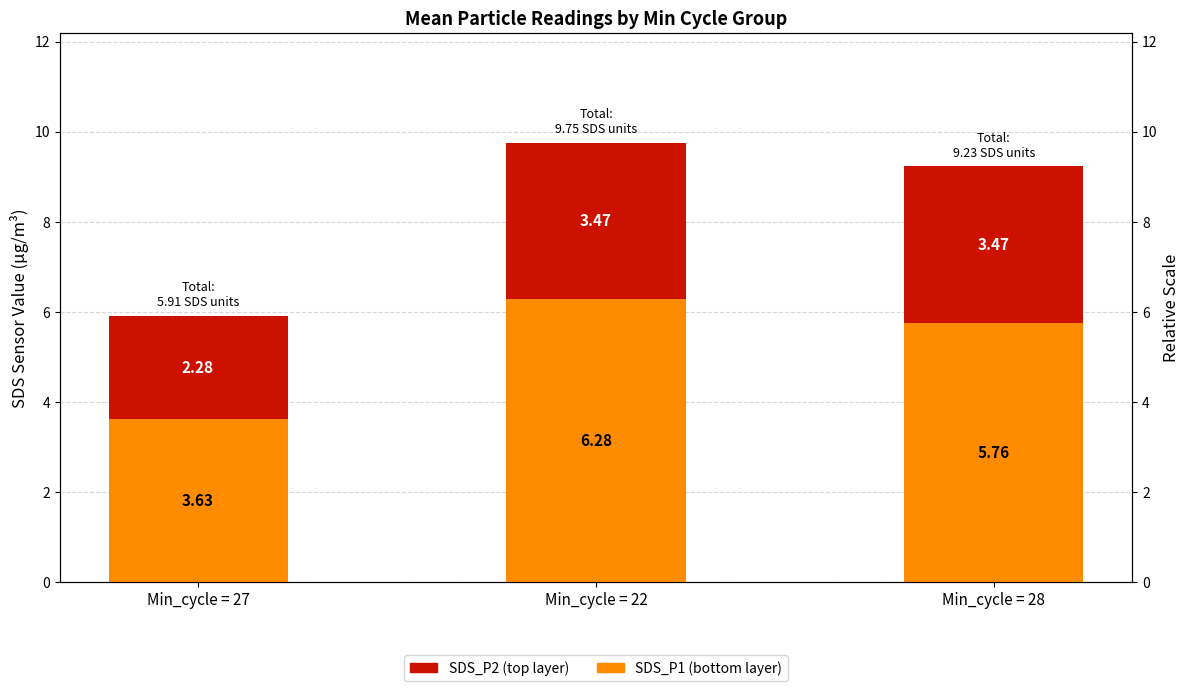

What is the lowest value of the SDS_P1 (bottom layer) series?

3.6